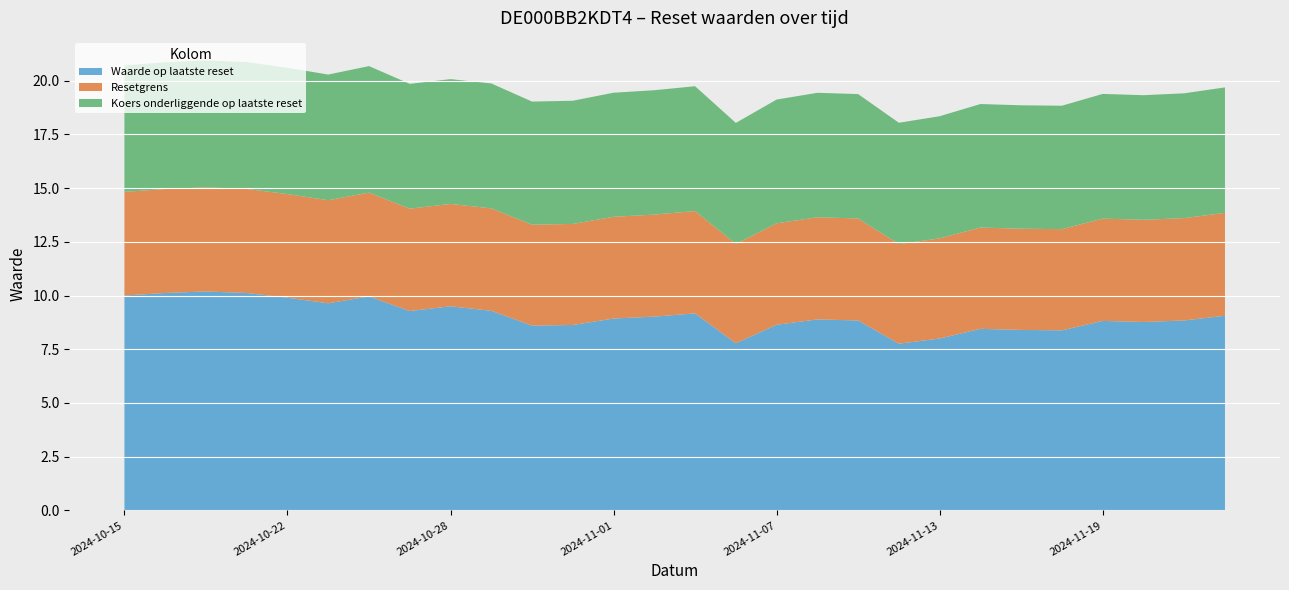

Reading left to right, what are all the values shown in this chart?

Waarde op laatste reset: 10.0	10.1	10.2	10.1	9.9	9.6	10.0	9.3	9.5	9.3	8.6	8.6	8.9	9.0	9.2	7.8	8.6	8.9	8.8	7.8	8.0	8.4	8.4	8.4	8.8	8.8	8.8	9.1
Resetgrens: 4.8	4.8	4.8	4.8	4.8	4.8	4.8	4.8	4.8	4.8	4.7	4.7	4.7	4.7	4.8	4.6	4.7	4.8	4.7	4.6	4.7	4.7	4.7	4.7	4.8	4.8	4.8	4.8
Koers onderliggende op laatste reset: 5.9	5.9	5.9	5.9	5.9	5.8	5.9	5.8	5.8	5.8	5.7	5.7	5.8	5.8	5.8	5.6	5.8	5.8	5.8	5.7	5.7	5.8	5.7	5.7	5.8	5.8	5.8	5.8